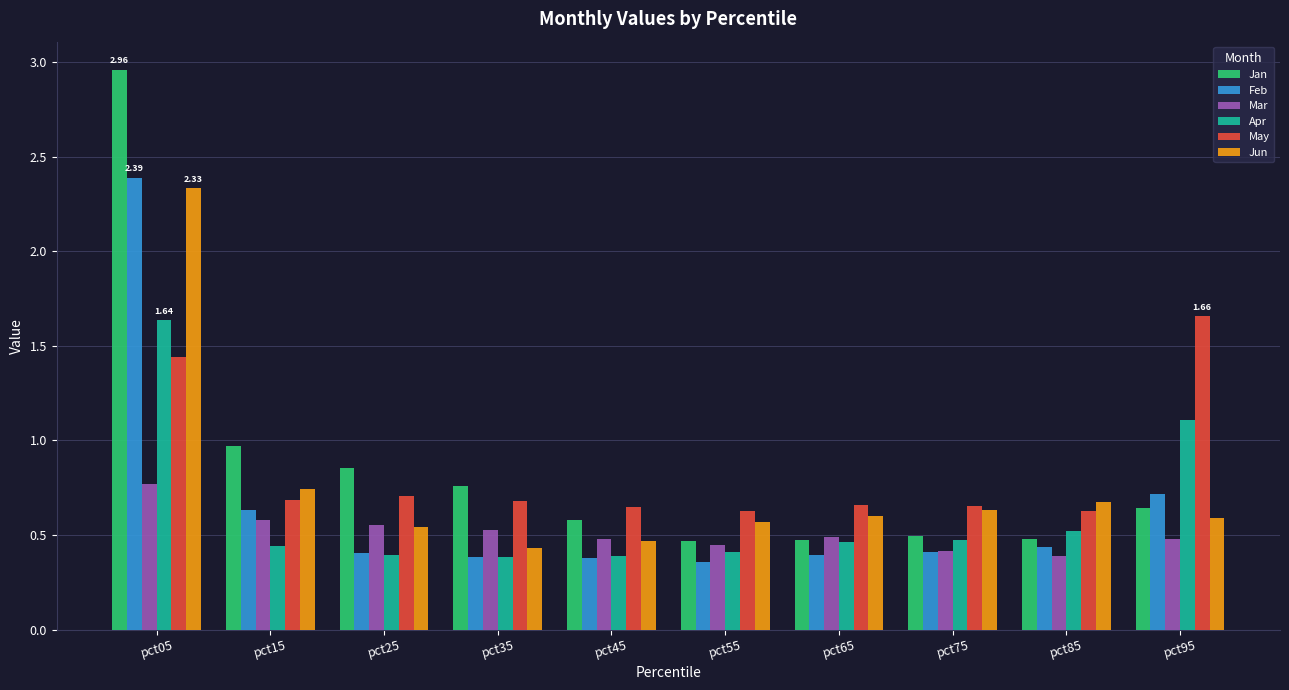

How many groups of bars are there?

10